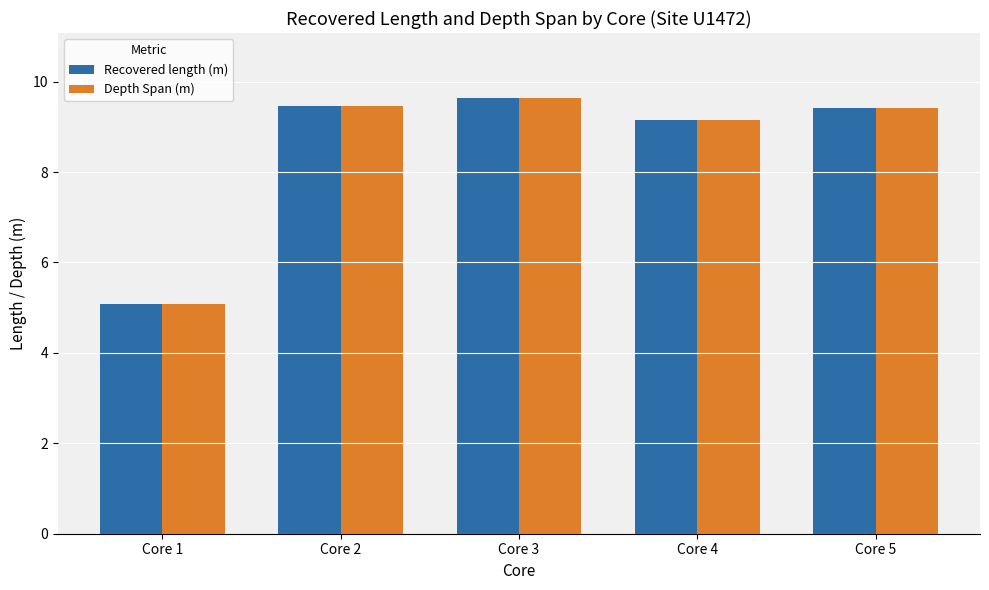

What is the maximum value shown in the chart?

9.6